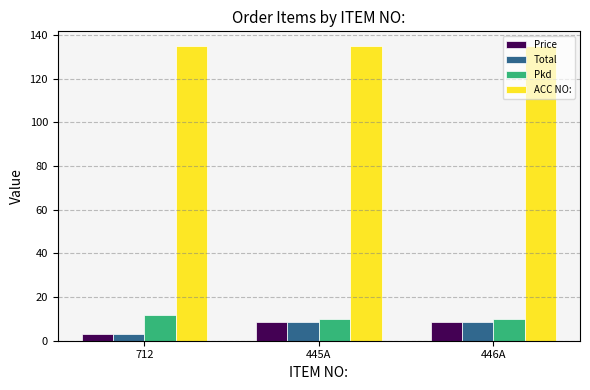

What is the sum of the Total values at 712 and 445A?

11.7